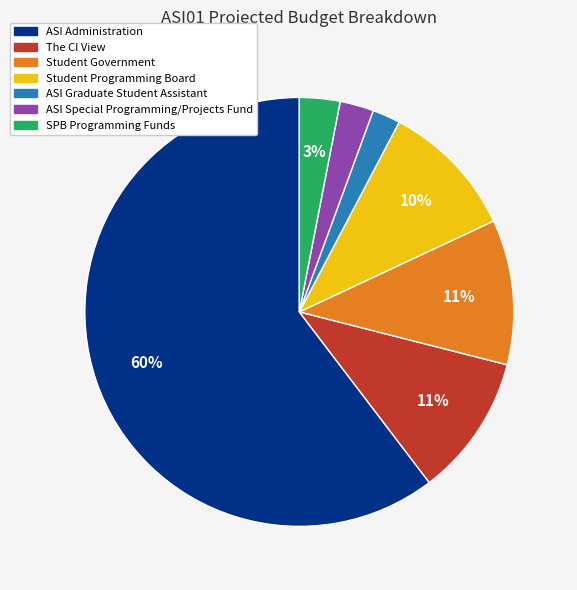

Which has a higher value, ASI Administration or Student Programming Board?

ASI Administration